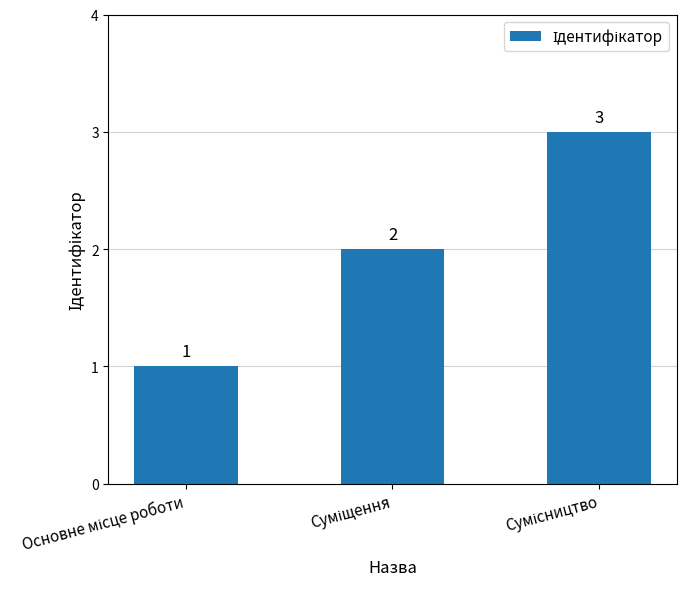

What is the greatest value displayed?

3